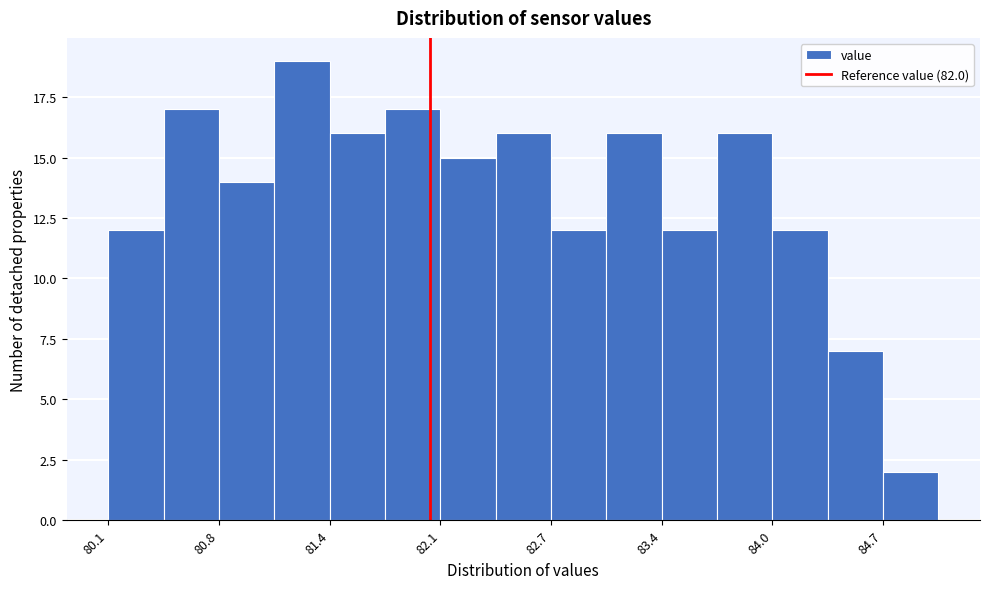

Around what value on the x-axis is the tallest bar? Give the approximate position of its centre, as read against the axis.

81.2